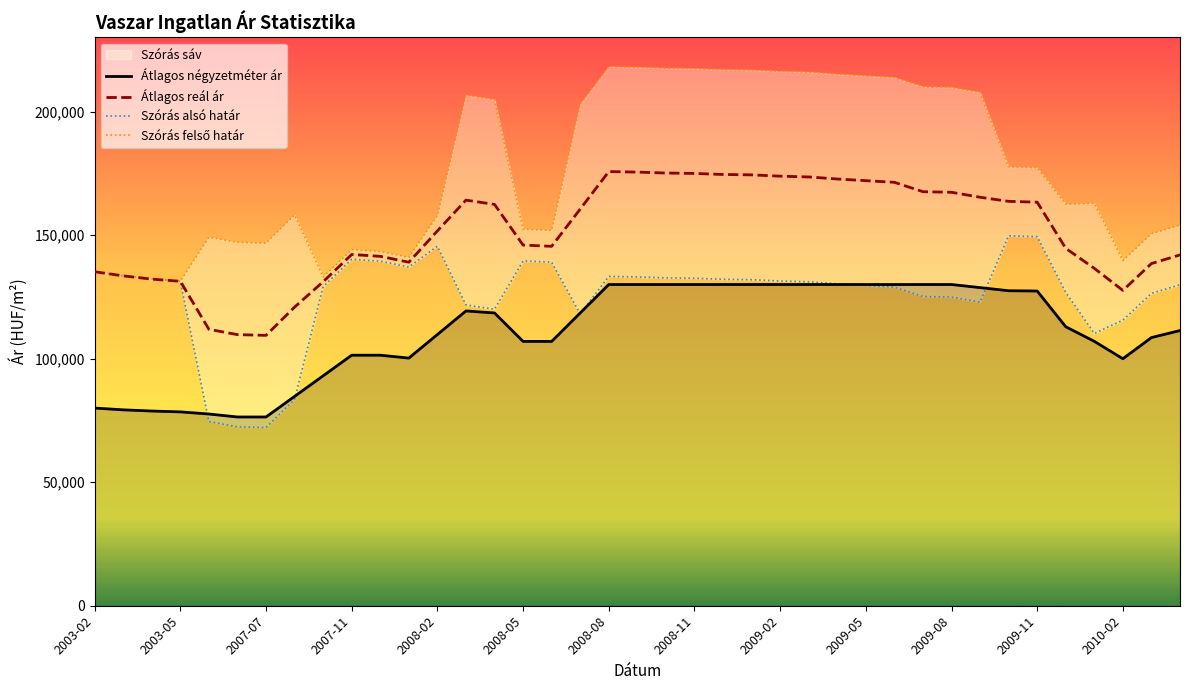

What is the minimum value for Átlagos reál ár?

109426